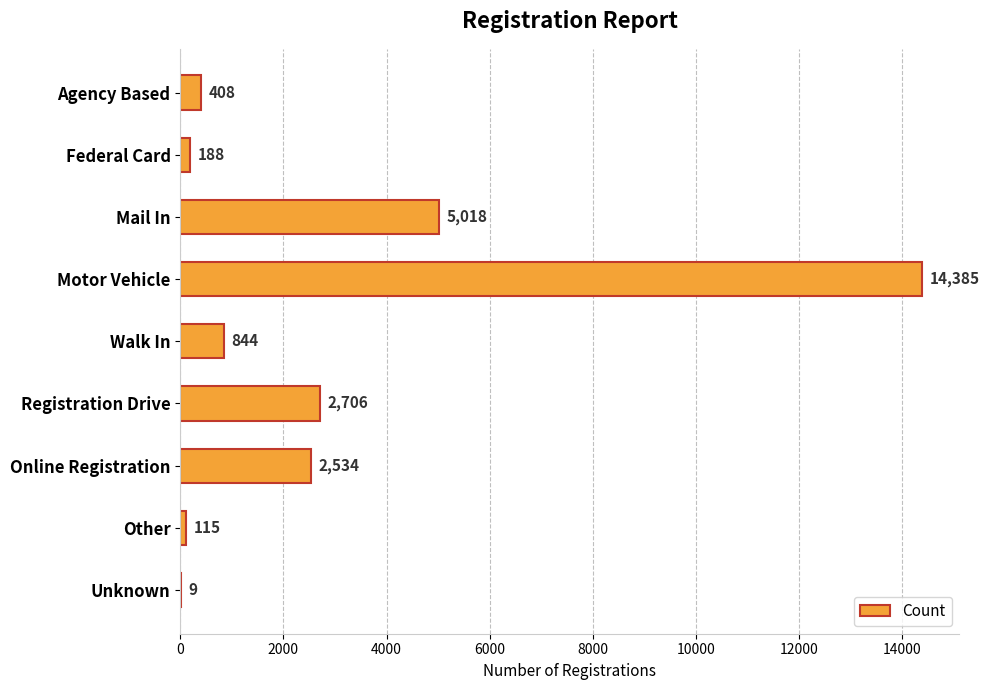

Is it true that the value at Federal Card is 188?

True